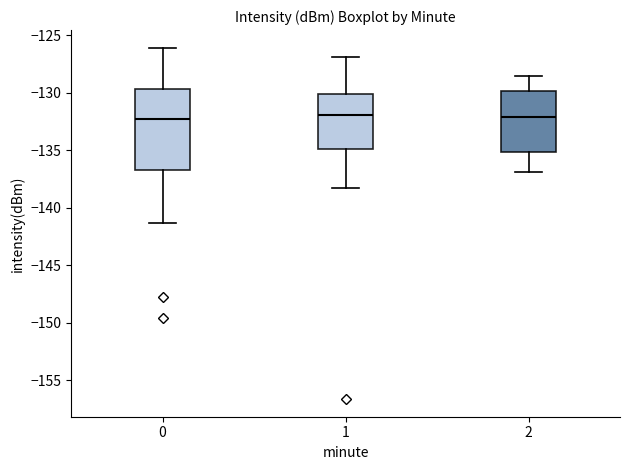

Reading left to right, read every box against the y-axis: the position of its median line, the range the box covers, and the ends of its whiskers. The values are not printed on the chart, so give them approximately, as read against the axis.

0: median -132.0, box -136.5 to -129.5, whiskers -141.5 to -126.0
1: median -132.0, box -135.0 to -130.0, whiskers -138.5 to -127.0
2: median -132.0, box -135.0 to -130.0, whiskers -137.0 to -128.5